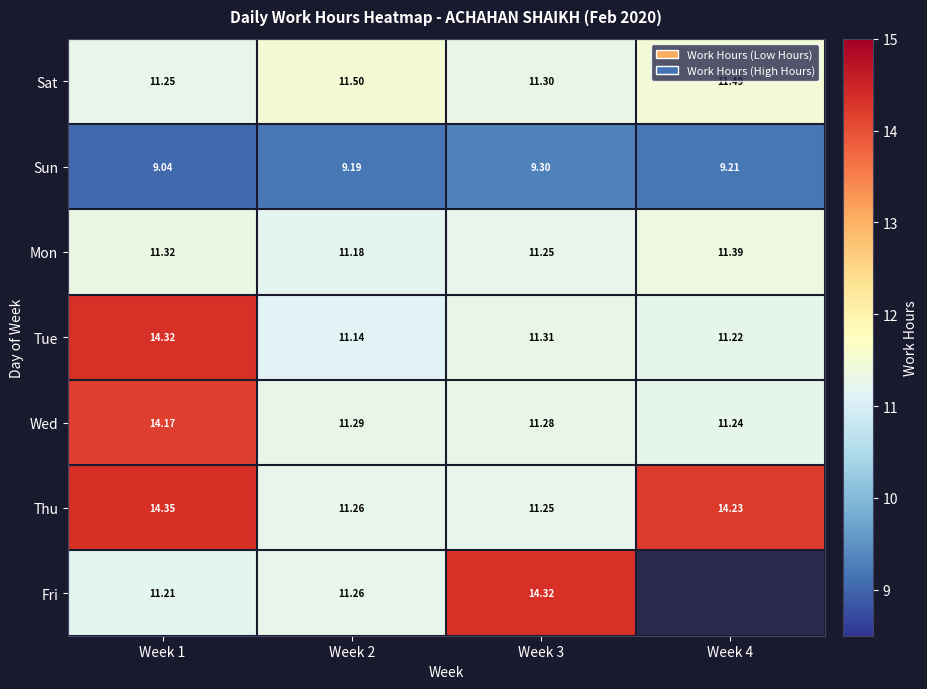

At Week 1, list the series in order from smallest to largest.

Sun, Fri, Sat, Mon, Wed, Tue, Thu